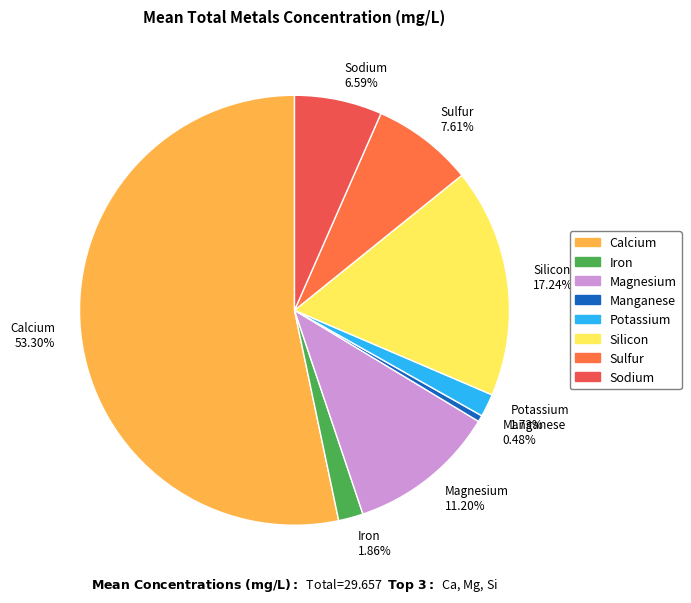

Does any single category account for the majority?

Yes